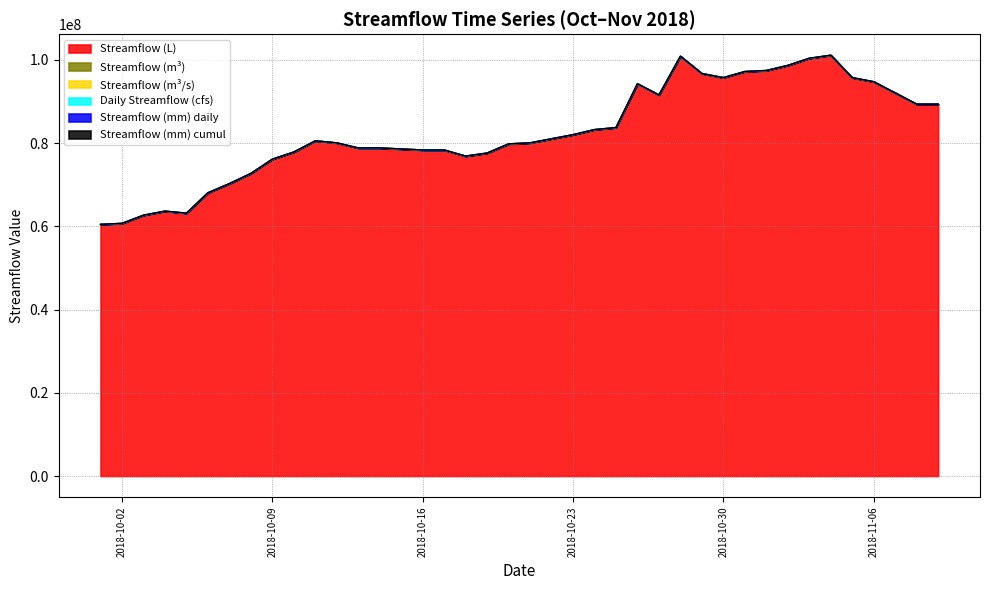

True or false: Streamflow (mm) daily and Streamflow (m³/s) cross at least once.

False